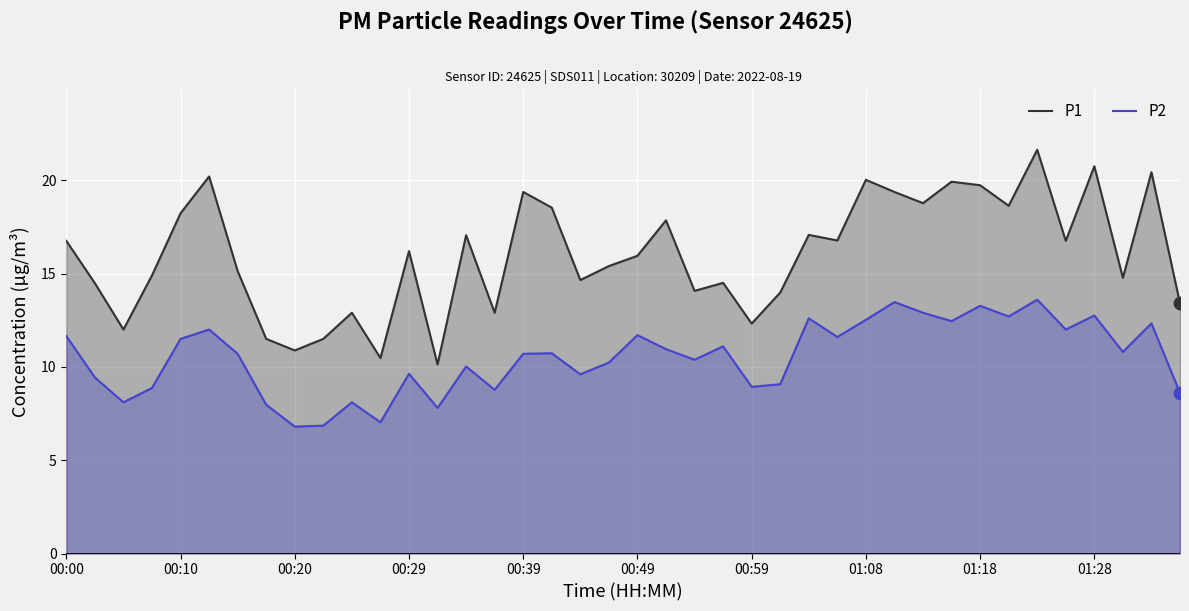

What are all the series names shown in the legend?

P1, P2